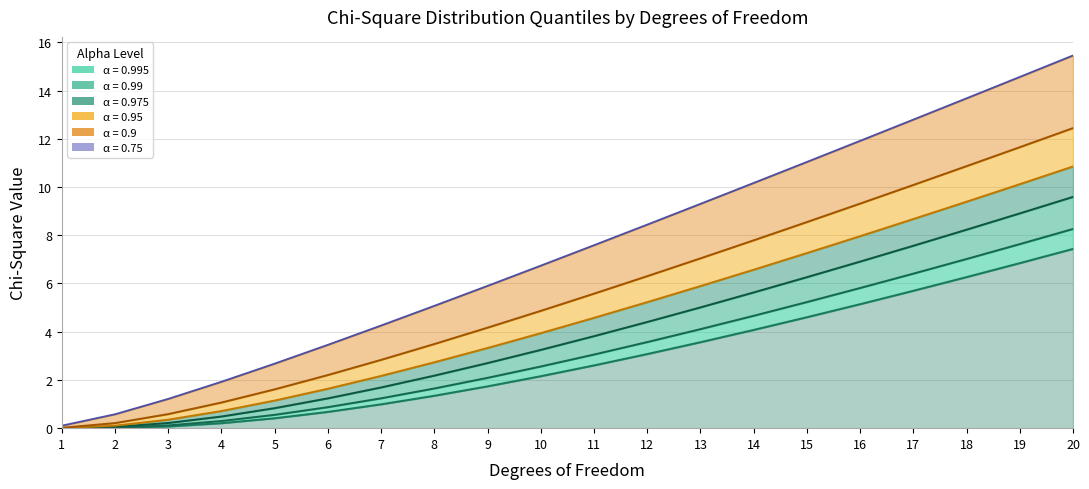

At which category is the sum across all series the highest?

20